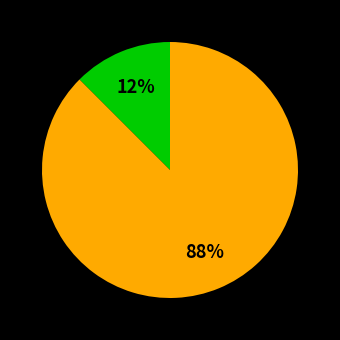

Count the number of slices in the pie.

2